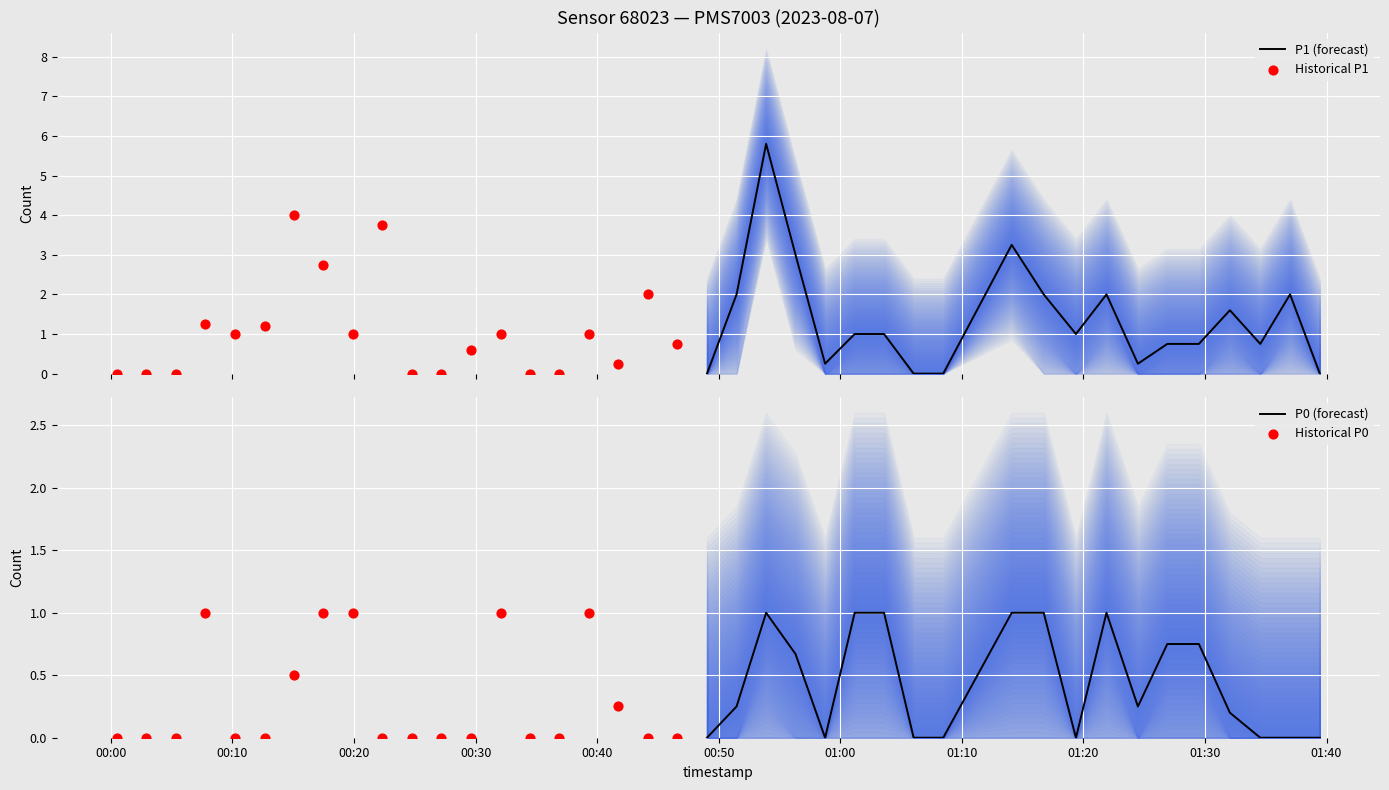

What are all the series names shown in the legend?

P1 (forecast), Historical P1, P0 (forecast), Historical P0